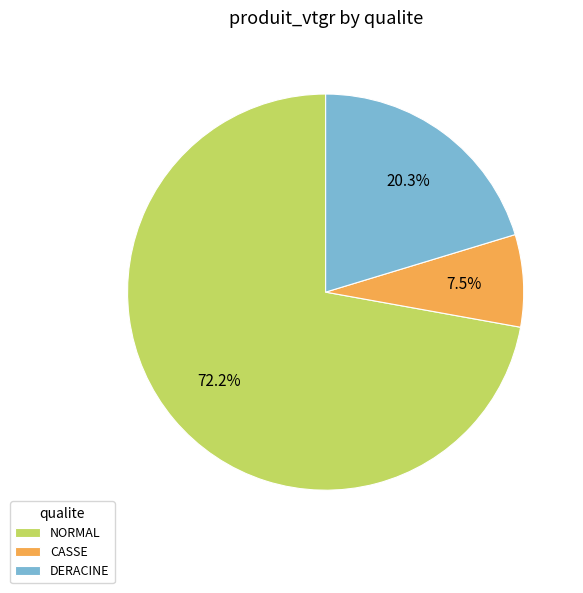

Between CASSE and NORMAL, which is larger?

NORMAL